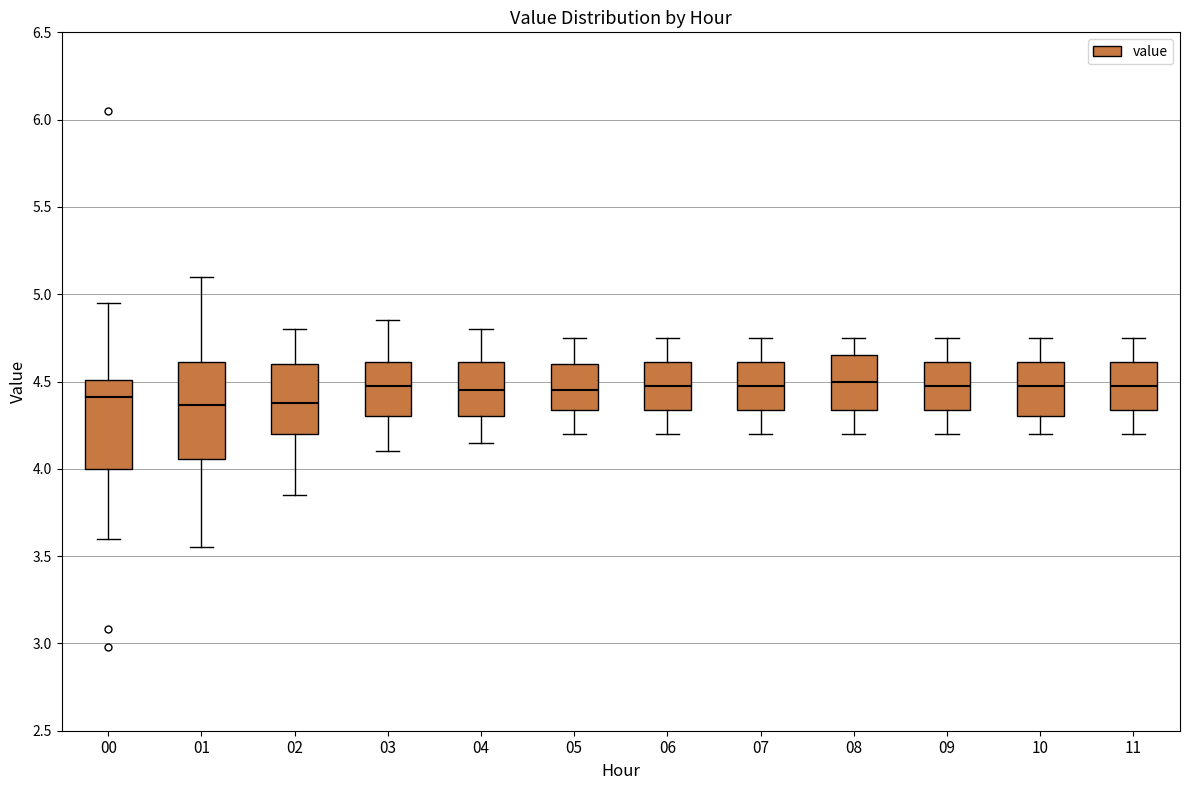

Reading left to right, read every box against the y-axis: the position of its median line, the range the box covers, and the ends of its whiskers. The values are not printed on the chart, so give them approximately, as read against the axis.

00: median 4.40, box 4.00 to 4.50, whiskers 3.60 to 4.95
01: median 4.35, box 4.05 to 4.60, whiskers 3.55 to 5.10
02: median 4.40, box 4.20 to 4.60, whiskers 3.85 to 4.80
03: median 4.50, box 4.30 to 4.60, whiskers 4.10 to 4.85
04: median 4.45, box 4.30 to 4.60, whiskers 4.15 to 4.80
05: median 4.45, box 4.35 to 4.60, whiskers 4.20 to 4.75
06: median 4.50, box 4.35 to 4.60, whiskers 4.20 to 4.75
07: median 4.50, box 4.35 to 4.60, whiskers 4.20 to 4.75
08: median 4.50, box 4.35 to 4.65, whiskers 4.20 to 4.75
09: median 4.50, box 4.35 to 4.60, whiskers 4.20 to 4.75
10: median 4.50, box 4.30 to 4.60, whiskers 4.20 to 4.75
11: median 4.50, box 4.35 to 4.60, whiskers 4.20 to 4.75